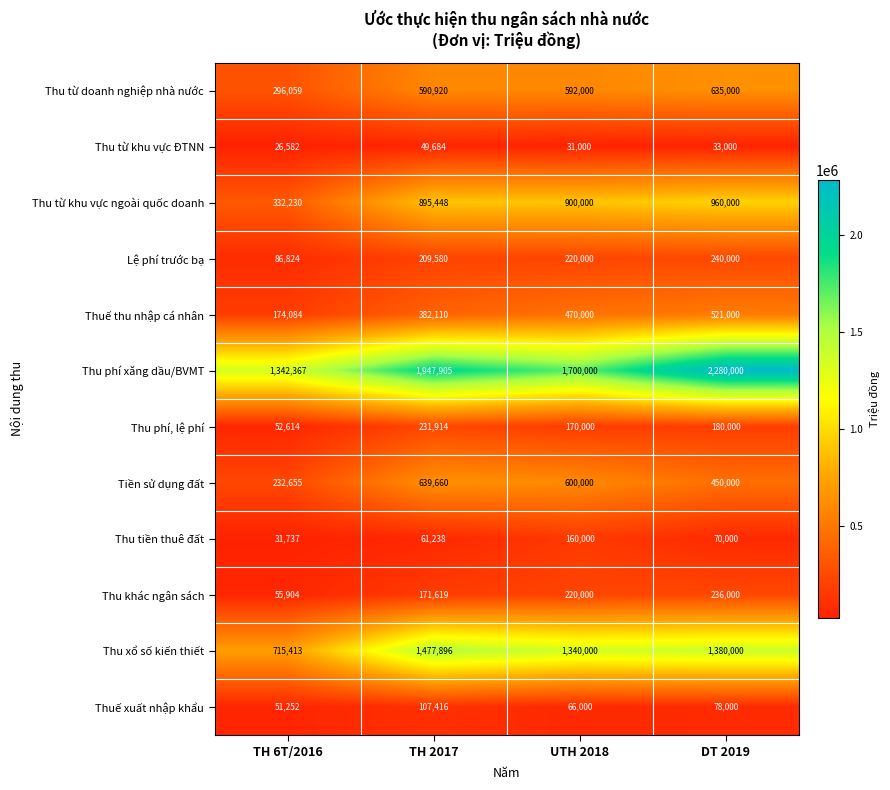

At which label is Thu phí, lệ phí closest to 142264?

UTH 2018